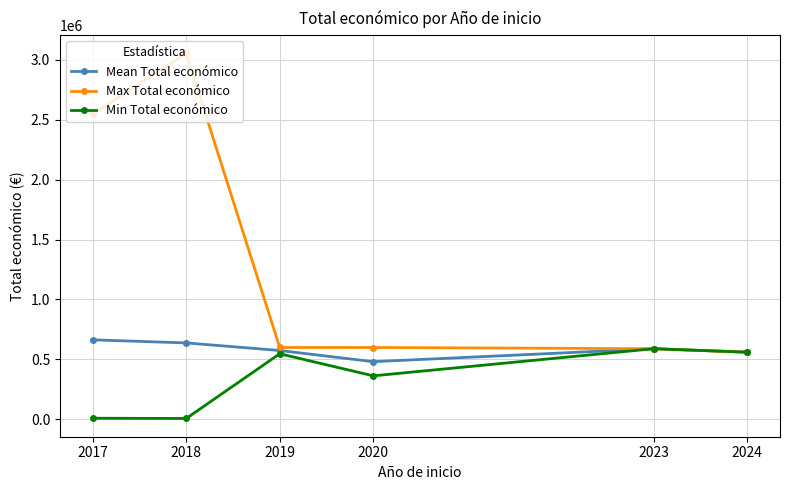

At 2020, list the series in order from smallest to largest.

Min Total económico, Mean Total económico, Max Total económico